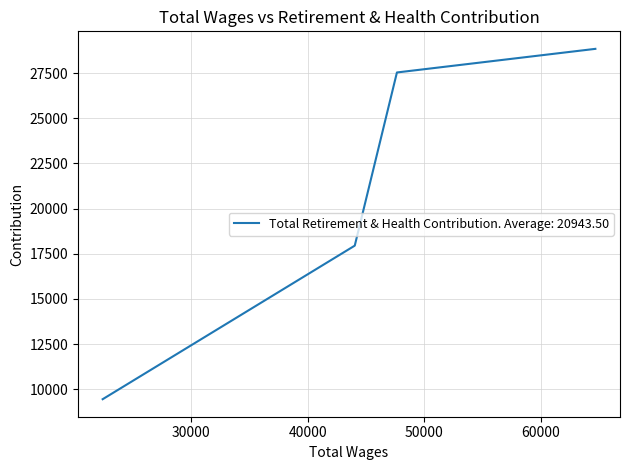

List the labels in order of value, smallest first.

22394.0, 44025.0, 47644.0, 64671.0